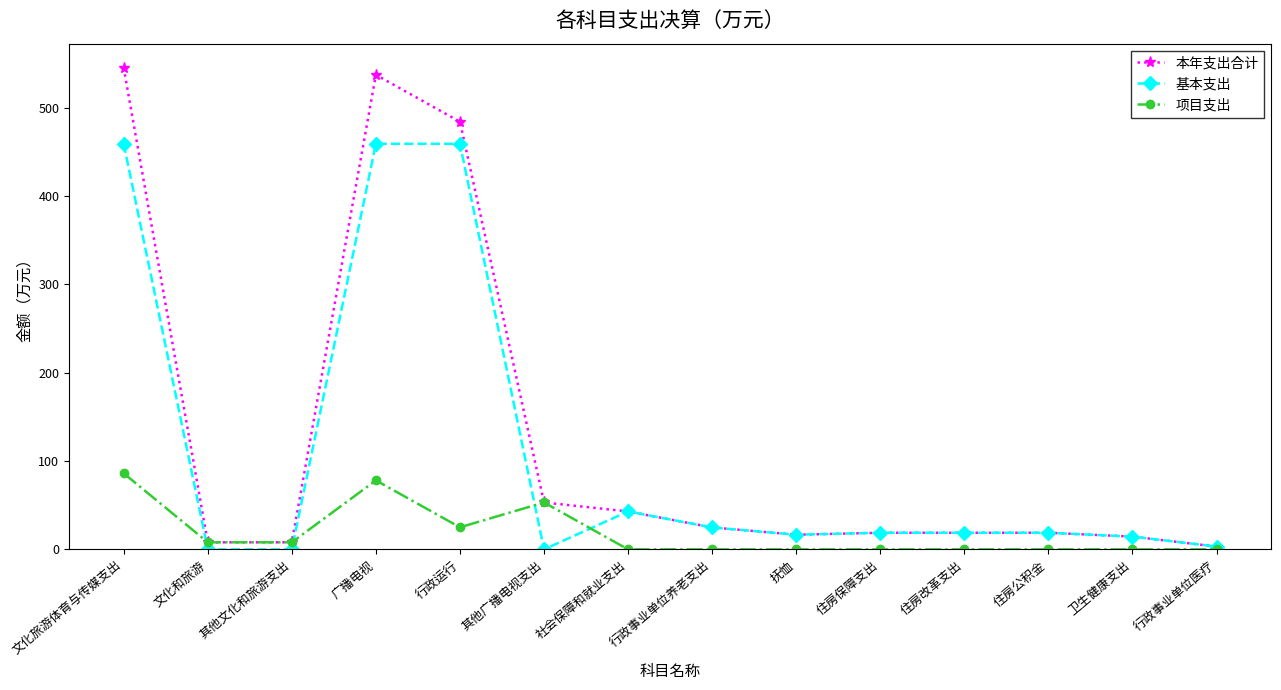

Is it true that 基本支出 equals 0.0 at 其他广播电视支出?

True